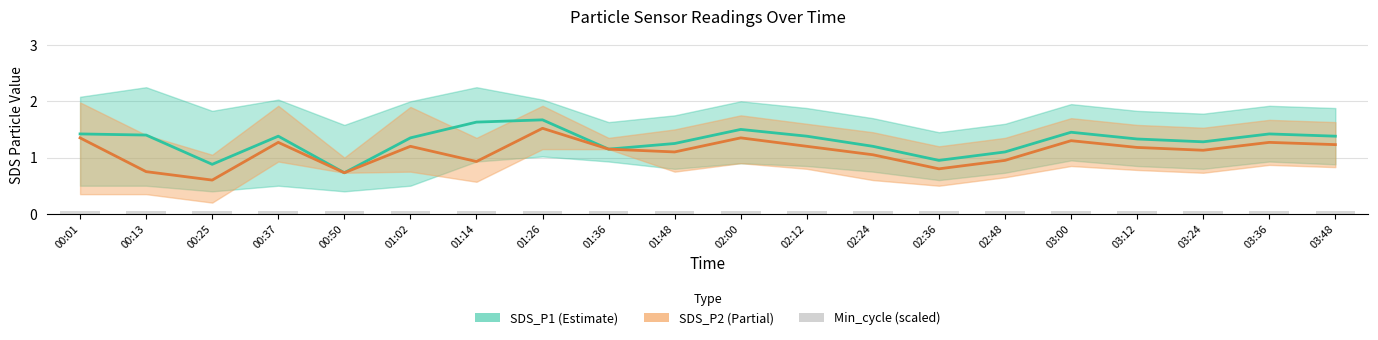

Reading right to left, what are all the values shown in this chart?

SDS_P1 (Estimate): 03:48=1.4	03:36=1.4	03:24=1.3	03:12=1.3	03:00=1.4	02:48=1.1	02:36=0.9	02:24=1.2	02:12=1.4	02:00=1.5	01:48=1.2	01:36=1.1	01:26=1.7	01:14=1.6	01:02=1.4	00:50=0.7	00:37=1.4	00:25=0.9	00:13=1.4	00:01=1.4
SDS_P2 (Partial): 03:48=1.2	03:36=1.3	03:24=1.1	03:12=1.2	03:00=1.3	02:48=0.9	02:36=0.8	02:24=1.1	02:12=1.2	02:00=1.4	01:48=1.1	01:36=1.1	01:26=1.5	01:14=0.9	01:02=1.2	00:50=0.7	00:37=1.3	00:25=0.6	00:13=0.8	00:01=1.4
Min_cycle (scaled): 03:48=0.0	03:36=0.0	03:24=0.0	03:12=0.0	03:00=0.0	02:48=0.0	02:36=0.0	02:24=0.0	02:12=0.0	02:00=0.0	01:48=0.0	01:36=0.0	01:26=0.0	01:14=0.0	01:02=0.0	00:50=0.0	00:37=0.0	00:25=0.0	00:13=0.0	00:01=0.0